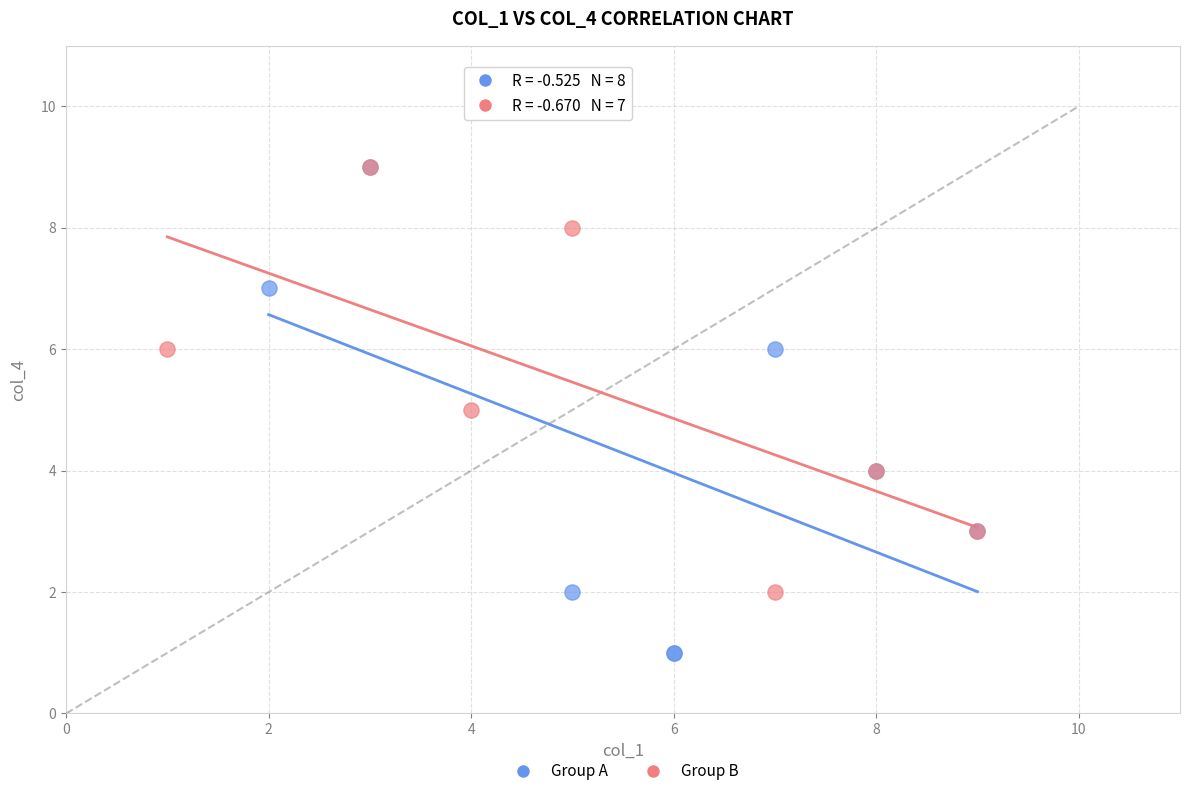

Which series has the largest Y range (max minus min)?

Group A